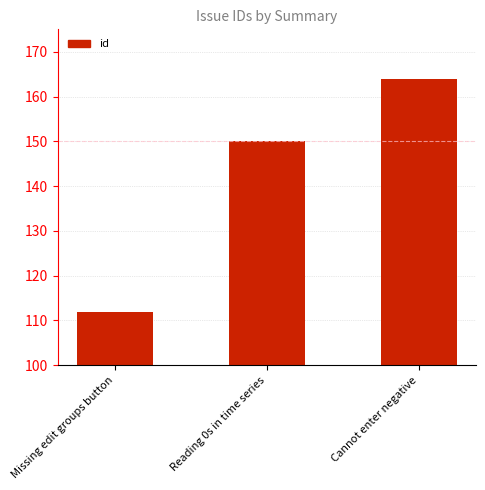

Which has a higher value, Missing edit groups button or Cannot enter negative?

Cannot enter negative